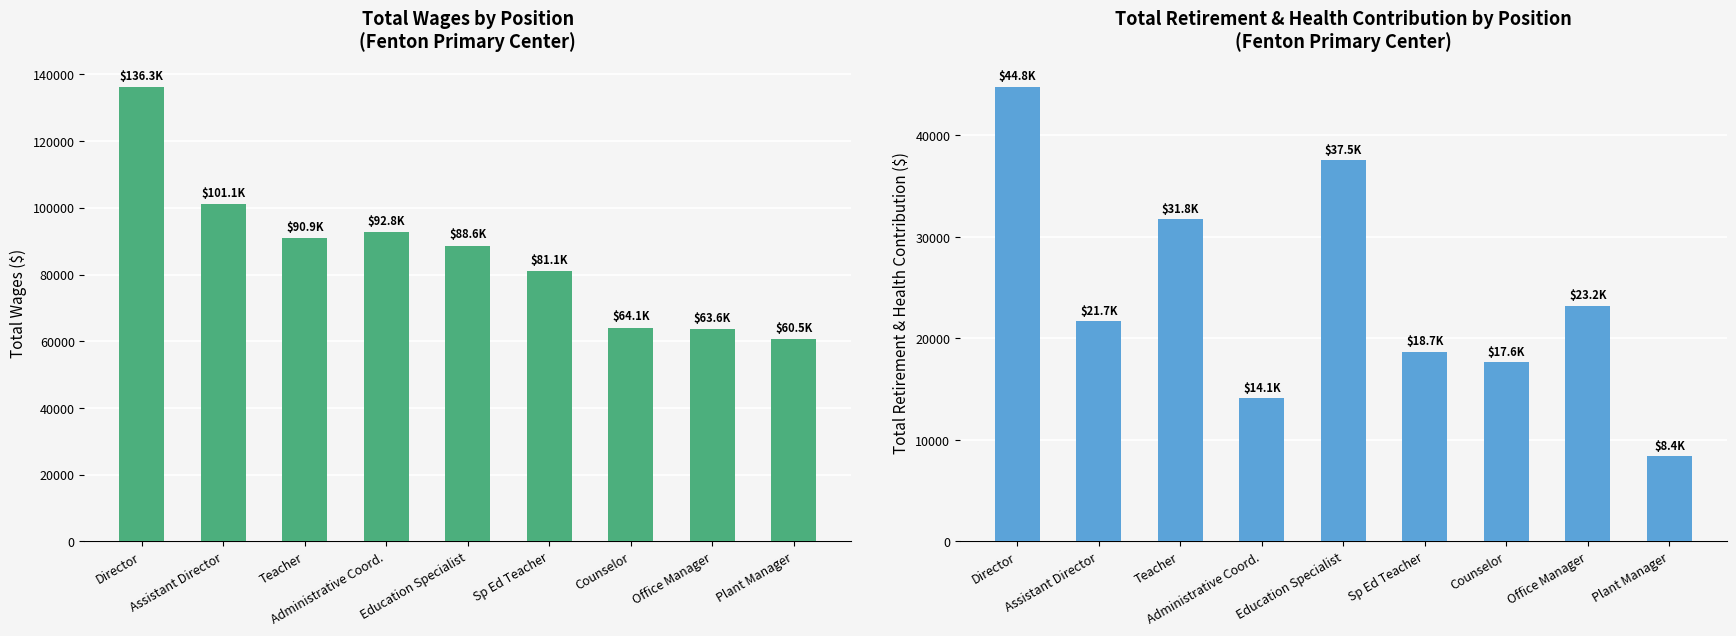

What is the smallest value displayed?

8387